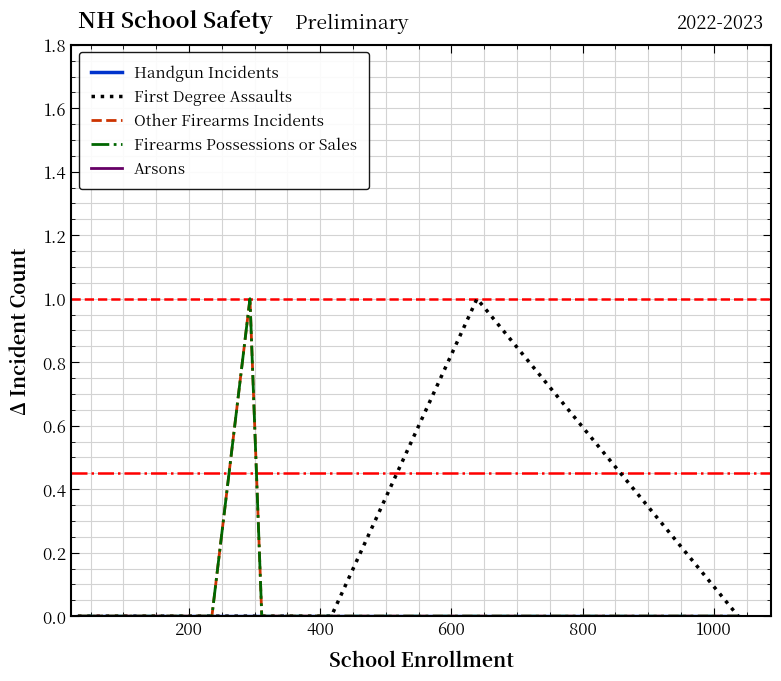

Reading left to right, list all the values displayed in this chart.

Handgun Incidents: 0	0	0	0	0	0	0	0	0	0	0	0	0	0	0
First Degree Assaults: 0	0	0	0	0	0	0	0	0	0	0	0	0	1	0
Other Firearms Incidents: 0	0	0	0	0	0	0	0	1	0	0	0	0	0	0
Firearms Possessions or Sales: 0	0	0	0	0	0	0	0	1	0	0	0	0	0	0
Arsons: 0	0	0	0	0	0	0	0	0	0	0	0	0	0	0